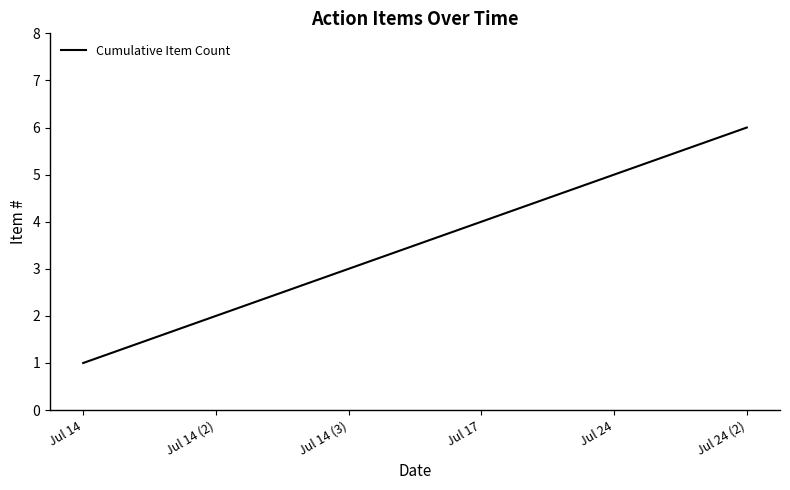

What is the change in value from Jul 17 to Jul 24?

+1